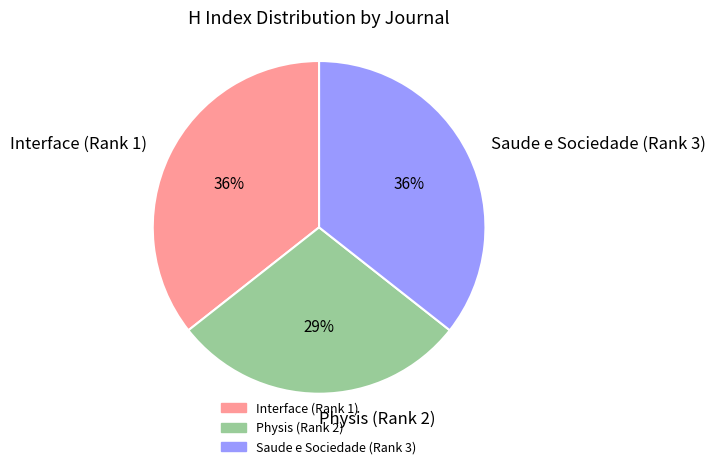

The Physis (Rank 2) slice represents 38% of the pie. True or false?

False